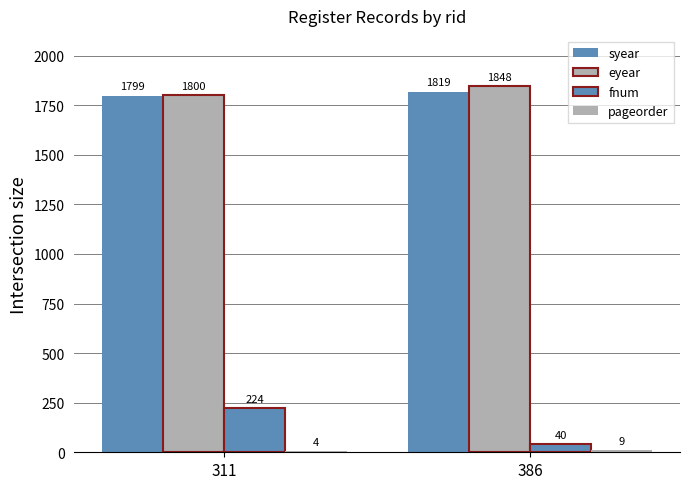

Count the eyear values in the range 1800 to 1848.

2